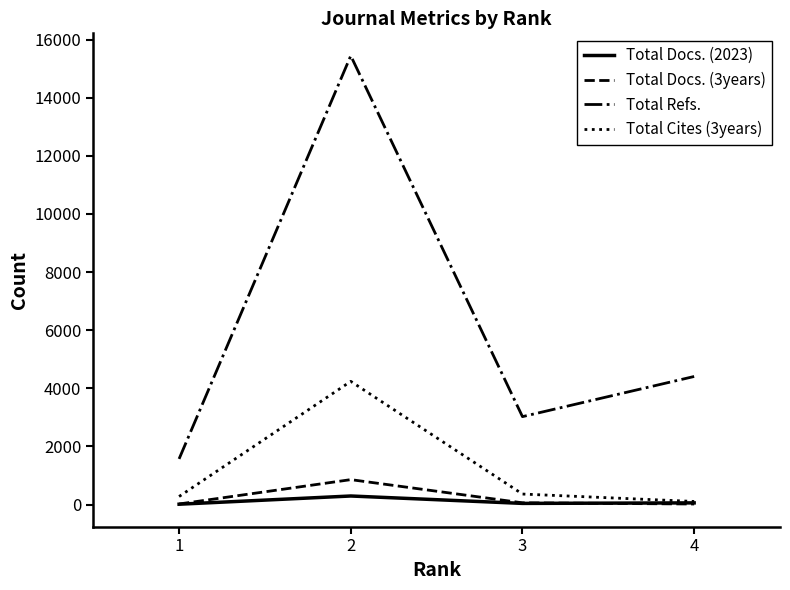

True or false: Total Cites (3years) and Total Refs. cross at least once.

False